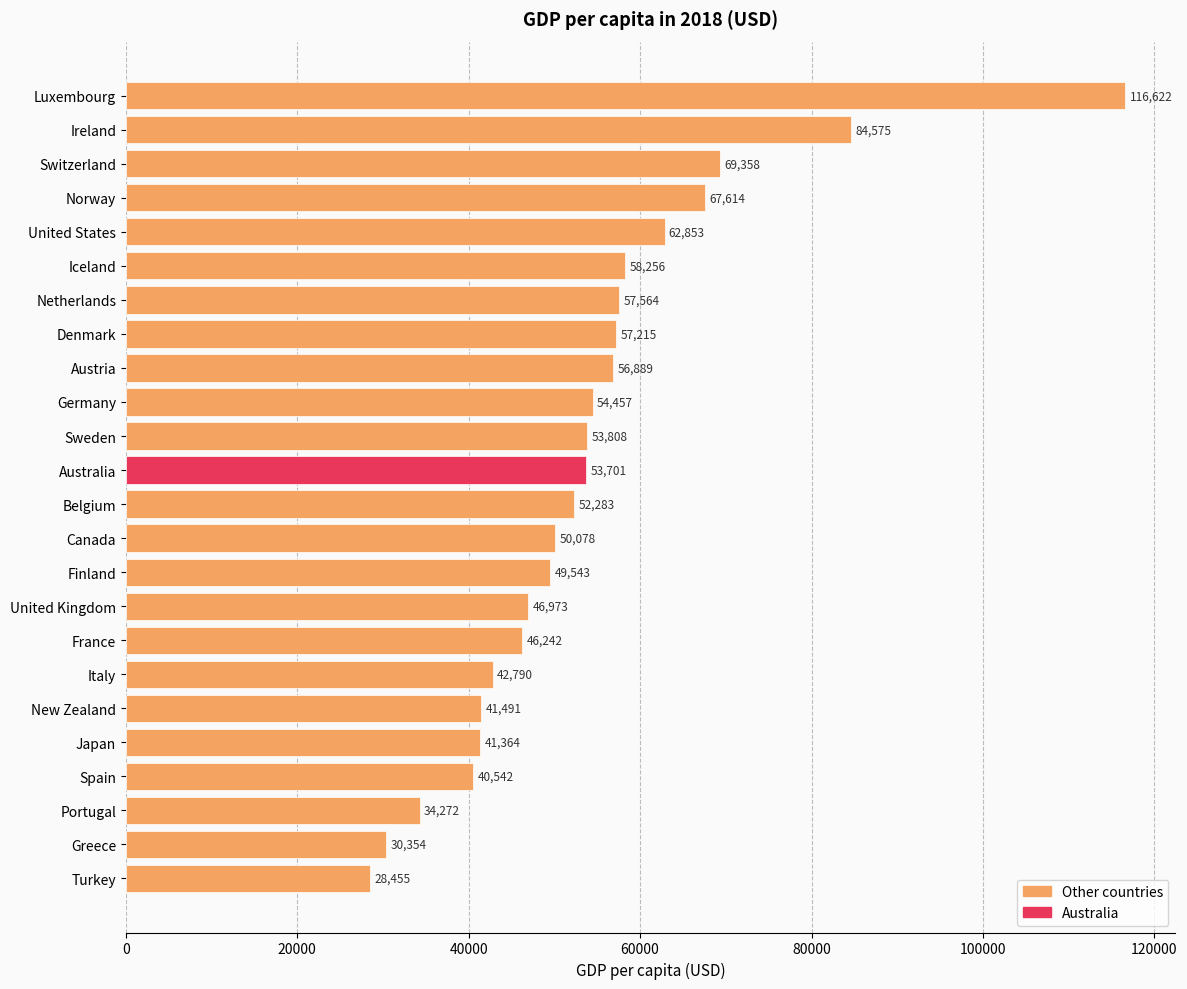

Which has a higher value, United States or Switzerland?

Switzerland